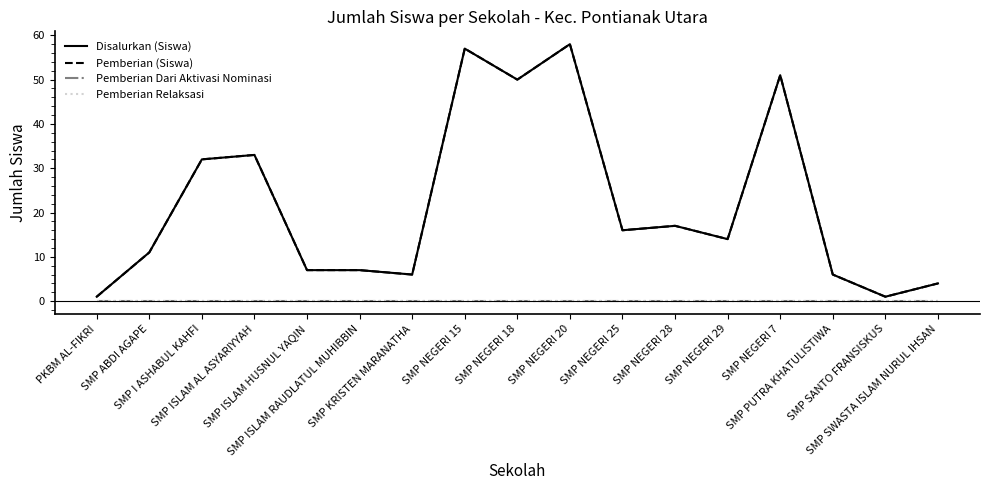

What is the difference between the Disalurkan (Siswa) values at SMP SWASTA ISLAM NURUL IHSAN and SMP ISLAM AL ASYARIYYAH?

29